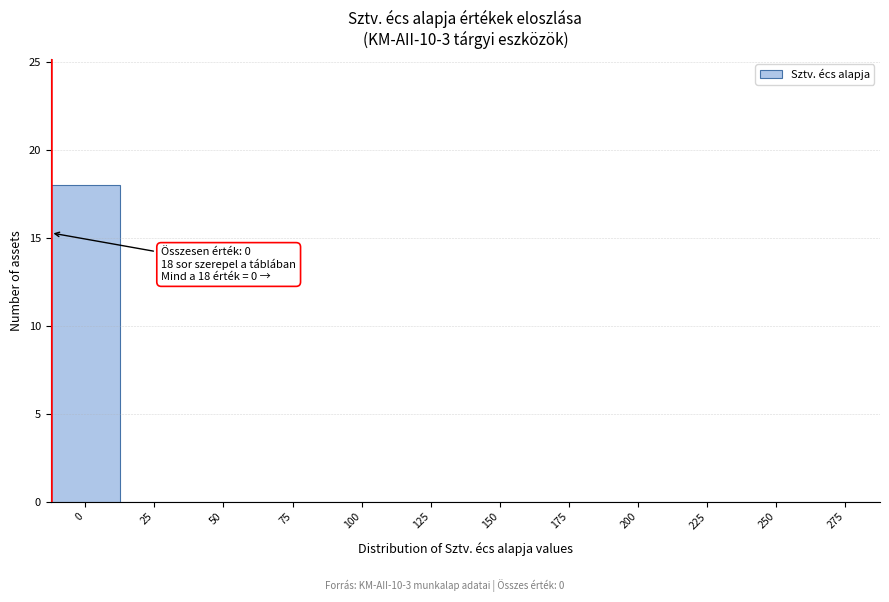

Reading left to right, extract all data points from this chart.

0=18	25=0	50=0	75=0	100=0	125=0	150=0	175=0	200=0	225=0	250=0	275=0